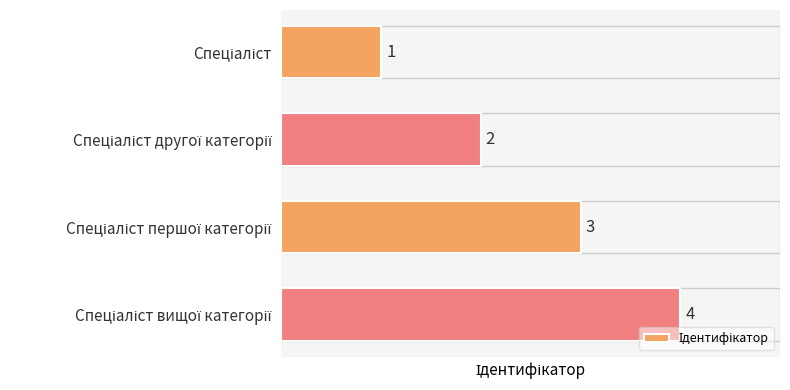

Count the values in the range 2 to 4.

3